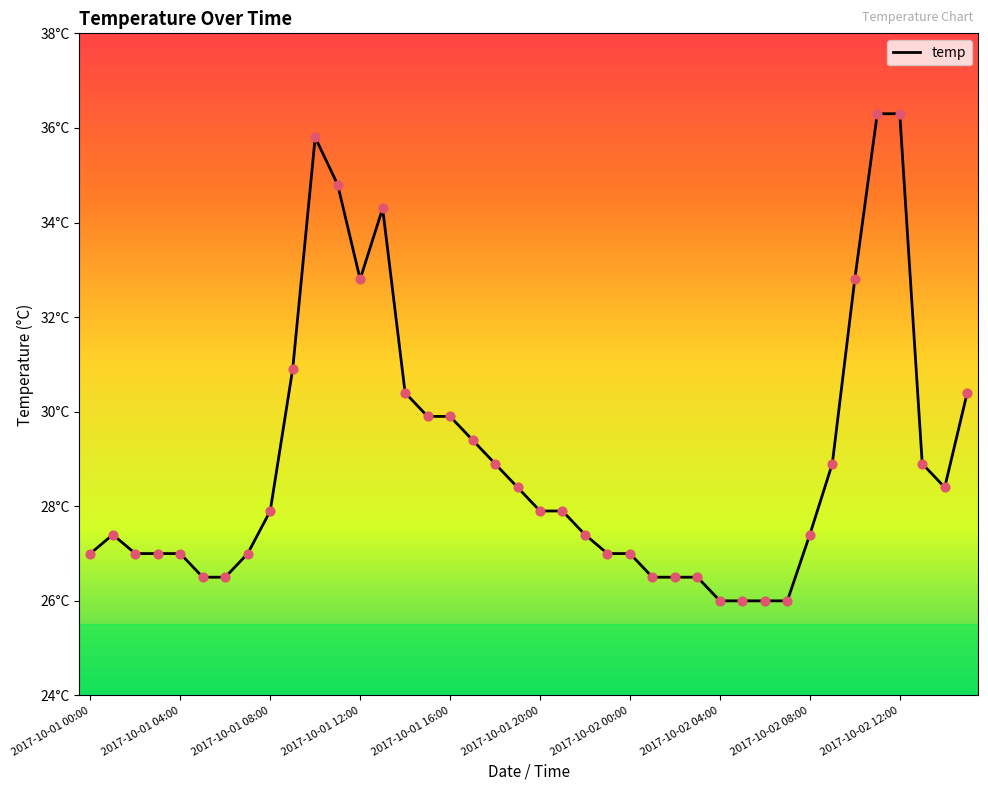

Is this an area chart (filled region under the line)?

No